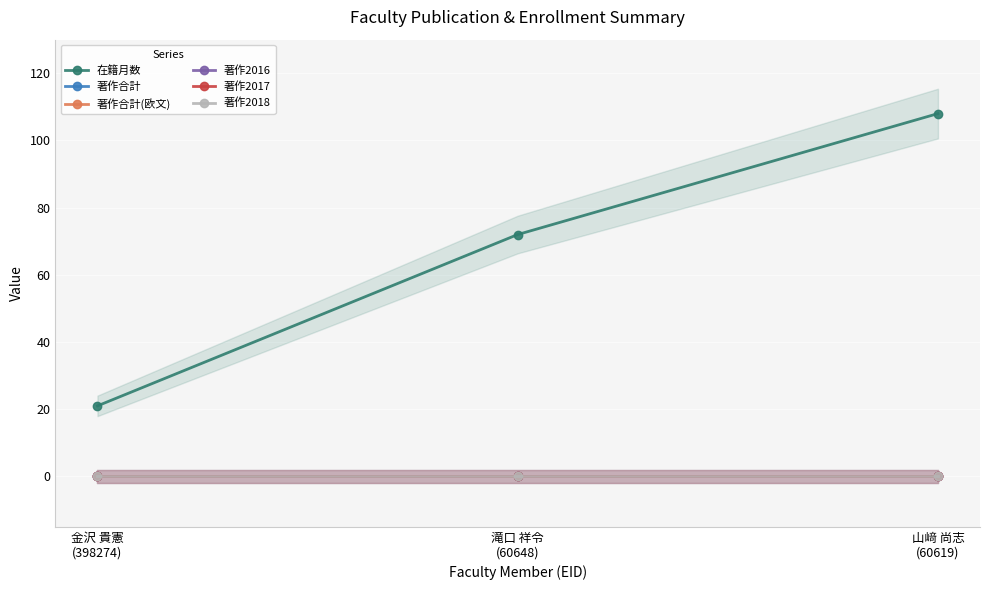

What is the label of the 2nd point from the left?

滝口 祥令
(60648)